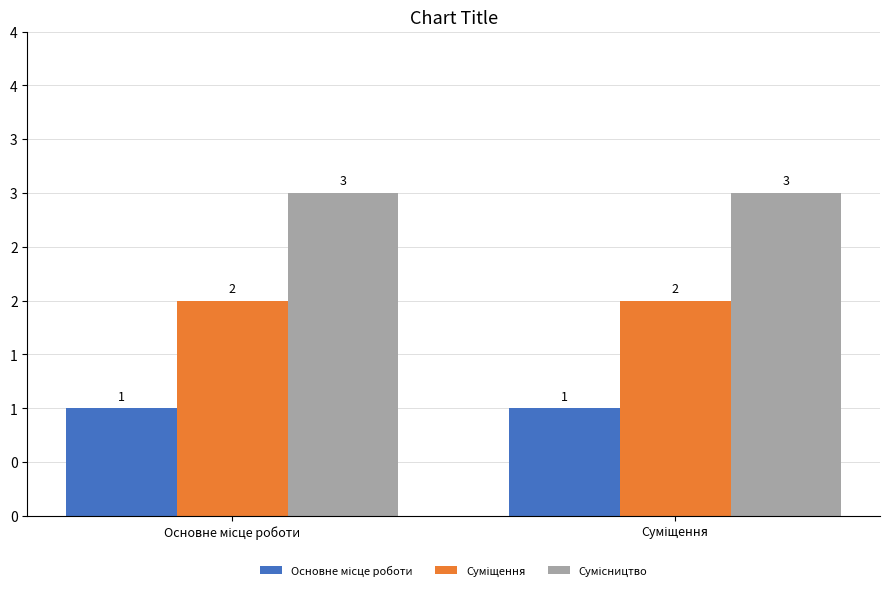

Are the bars horizontal?

No